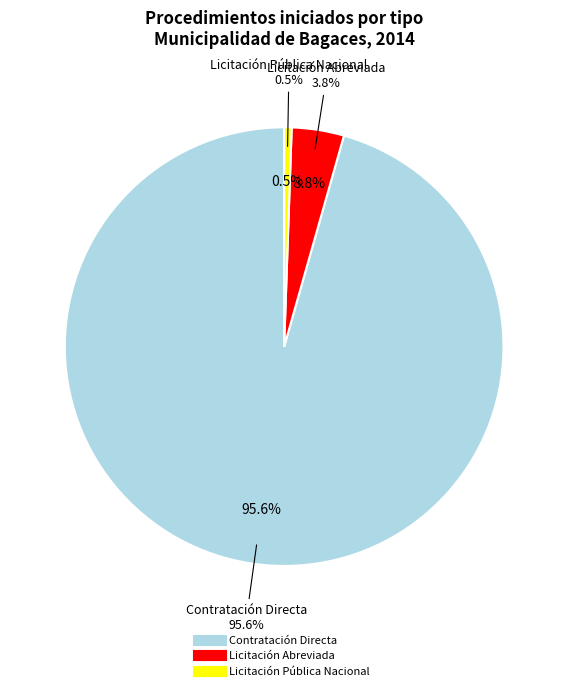

What is the total percentage of Licitación Pública Nacional and Licitación Abreviada?

4.4%